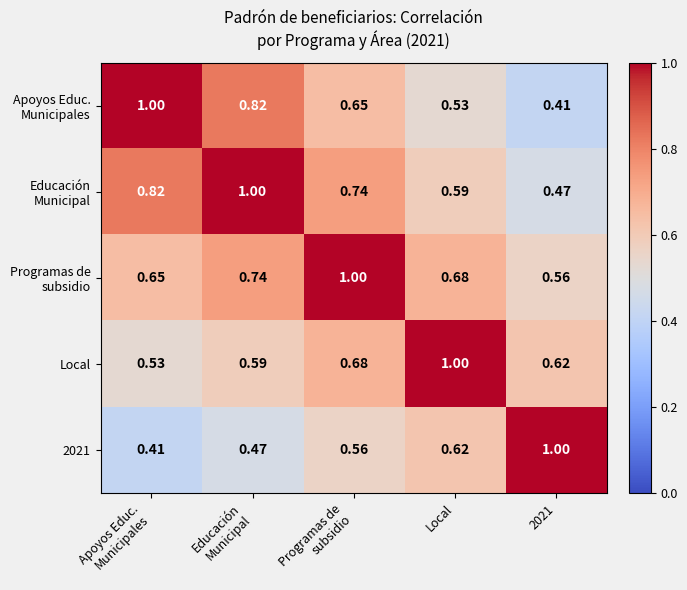

Between Apoyos Educ.
Municipales and Programas de
subsidio, which is larger?

Apoyos Educ.
Municipales